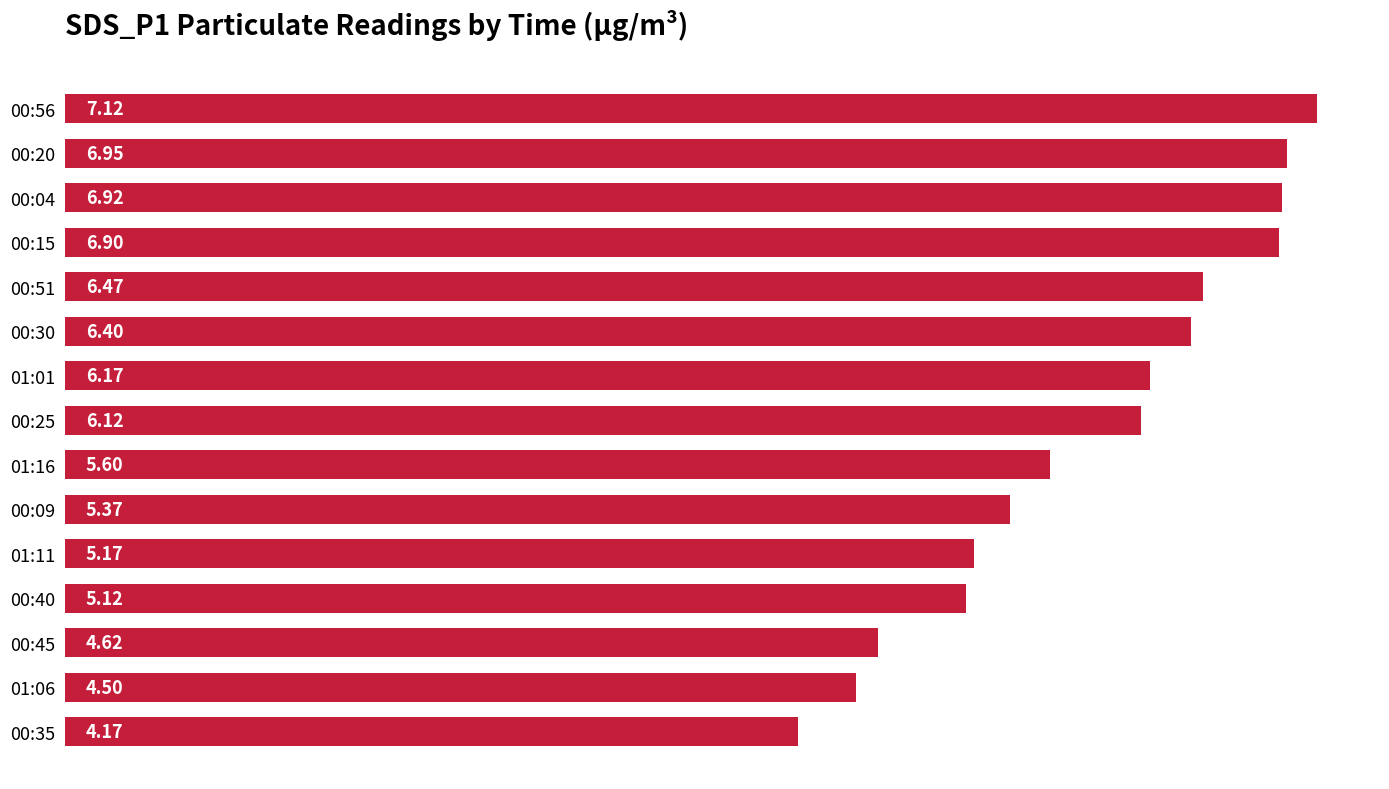

Which has a higher value, 00:40 or 00:51?

00:51